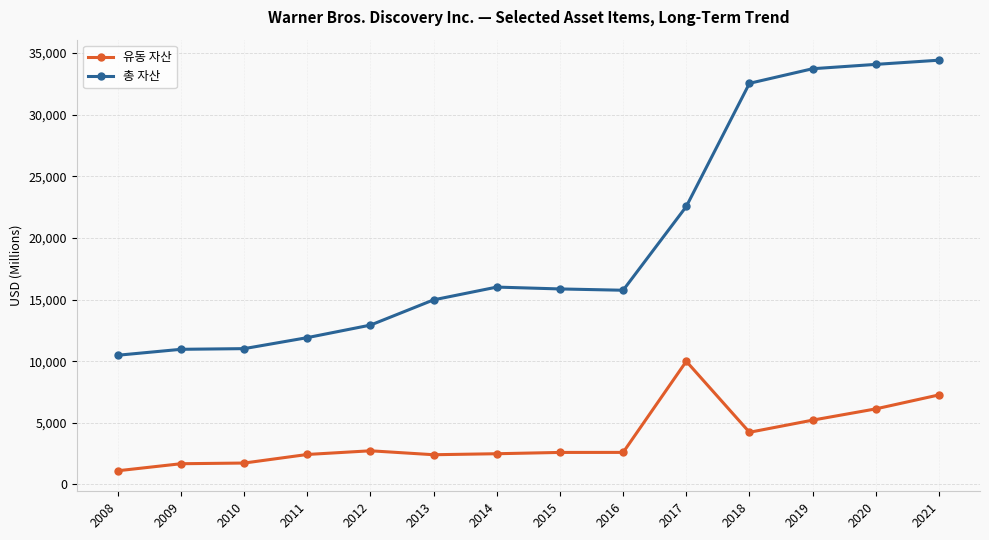

True or false: 총 자산 and 유동 자산 intersect in this chart.

False